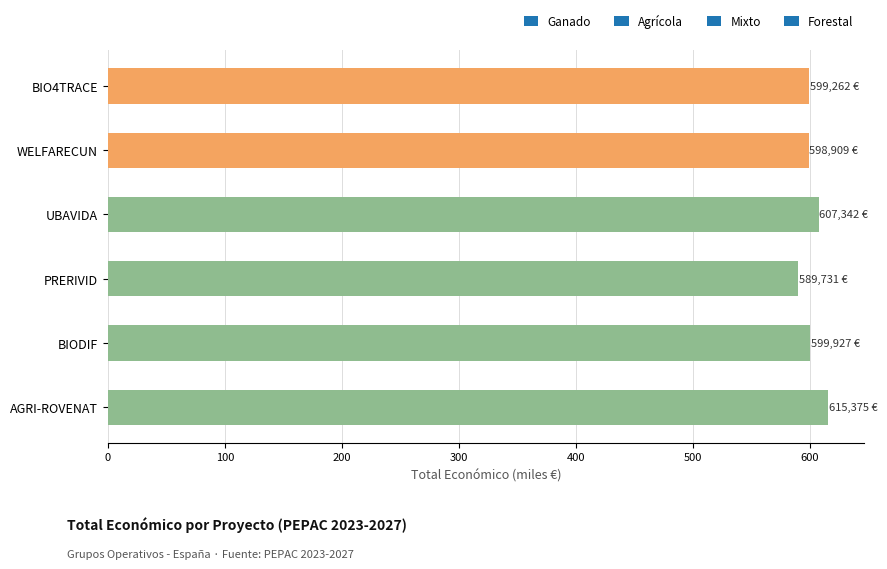

Which category has the lowest value across all series?

PRERIVID